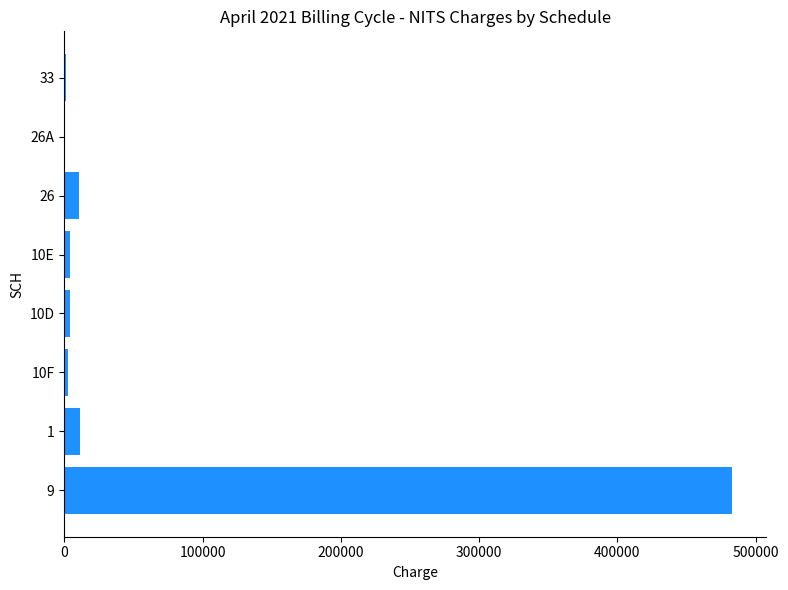

What is the sum of all values?

517633.5